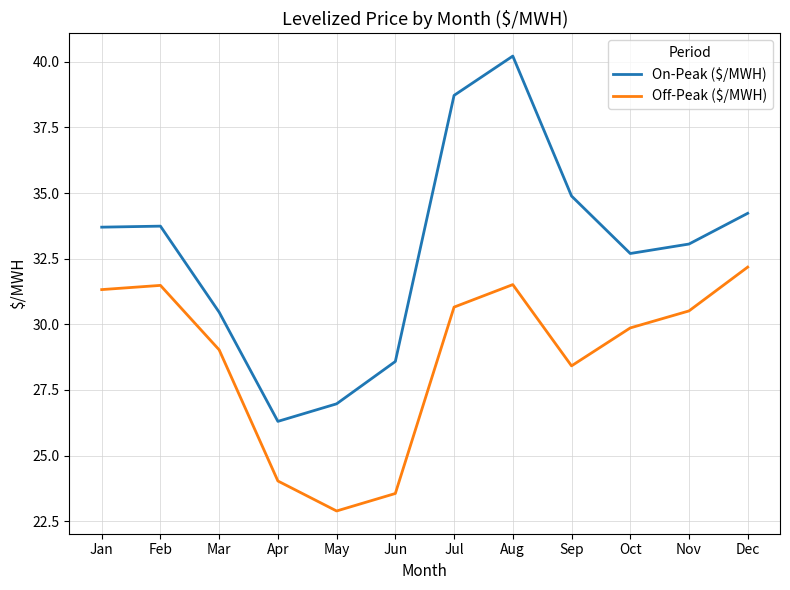

Which category has the highest value in the On-Peak ($/MWH) series?

Aug